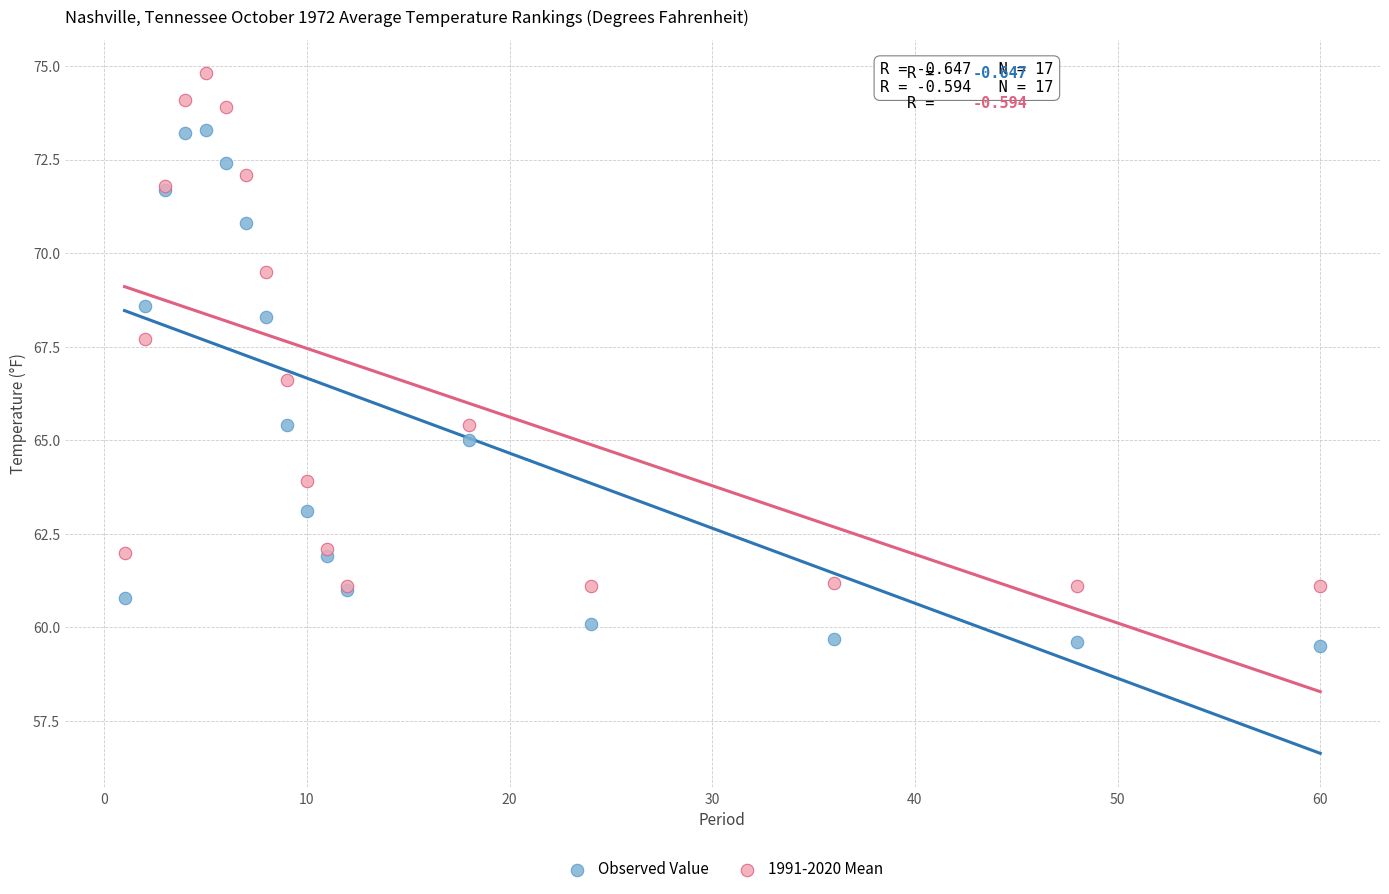

Which series has the widest spread of Y values?

Observed Value